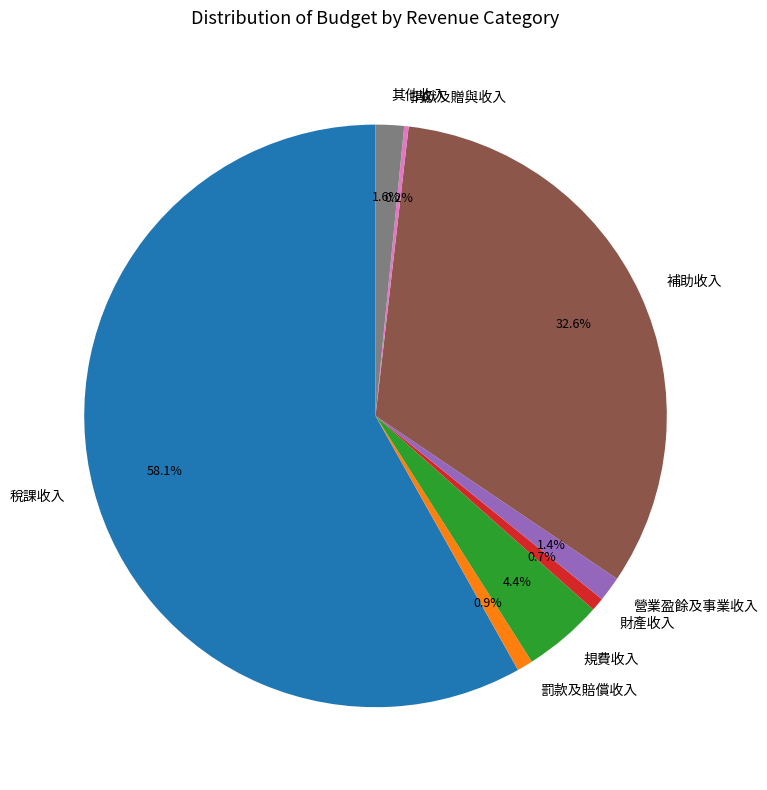

What is the largest slice in the pie chart?

稅課收入